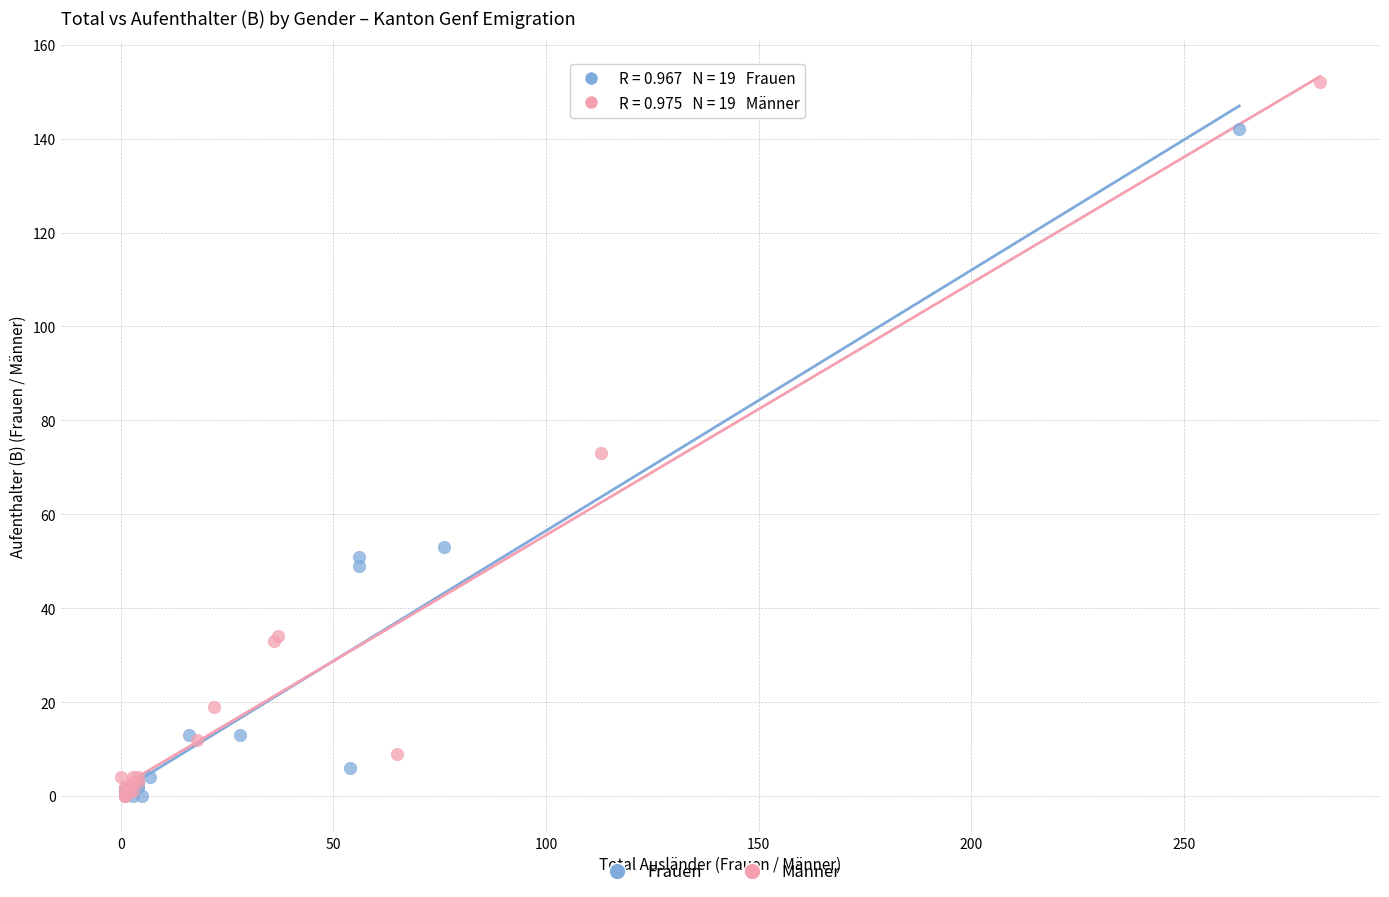

What are all the series names shown in the legend?

Frauen, Männer